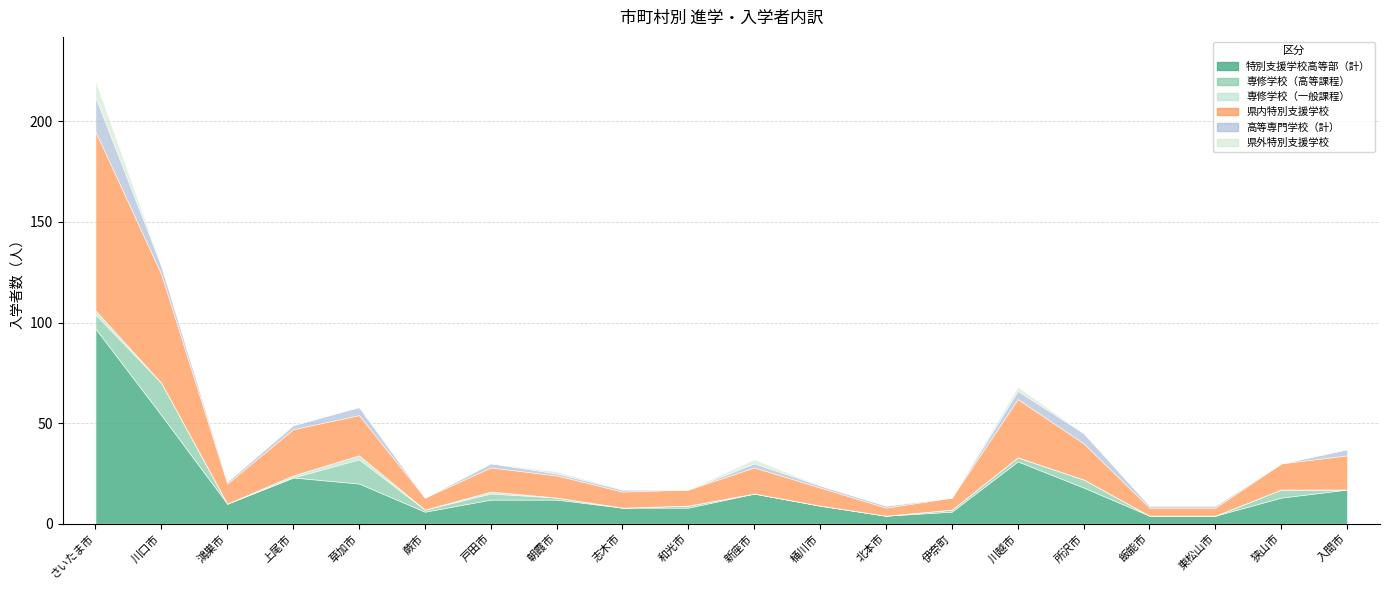

What is the sum of the 特別支援学校高等部（計） values at 桶川市 and 飯能市?

13